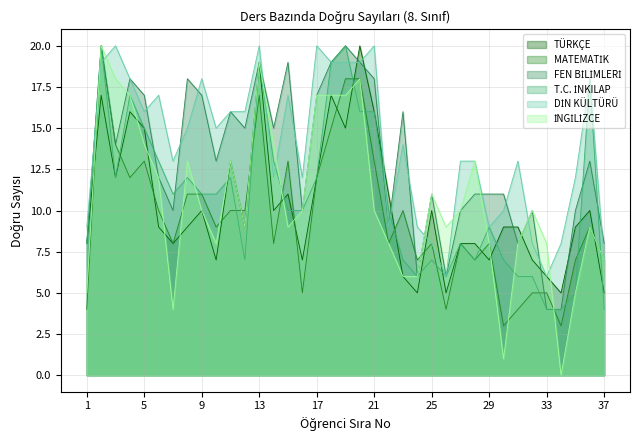

What is the value of the FEN BİLİMLERİ point at the 8th from the left?

18